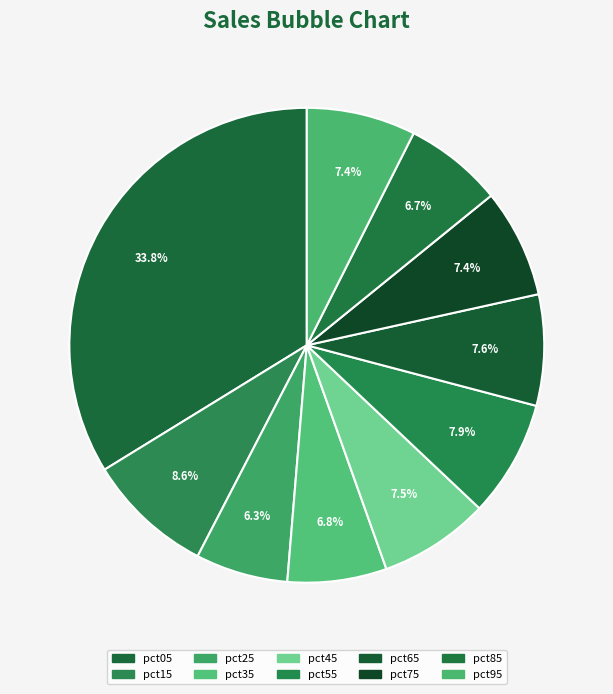

True or false: pct35 accounts for 7% of the total.

True